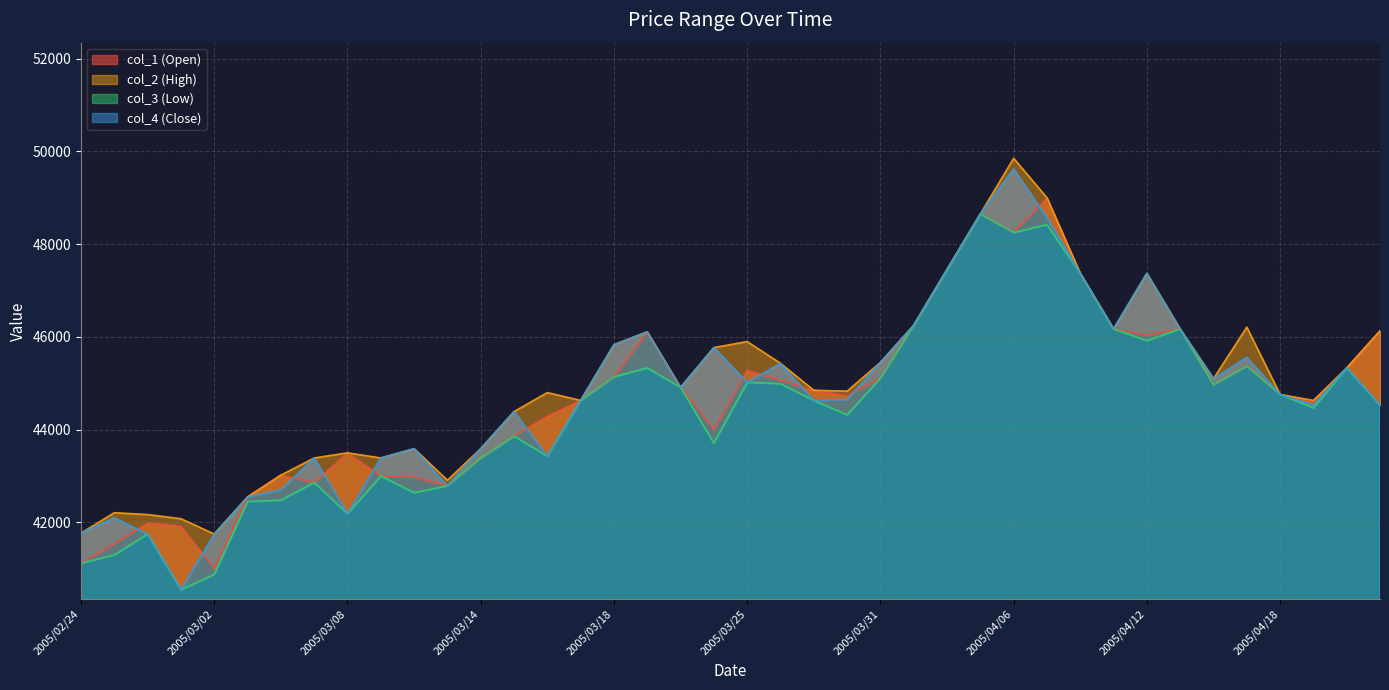

What is the label of the 31st point from the left?

2005/04/08